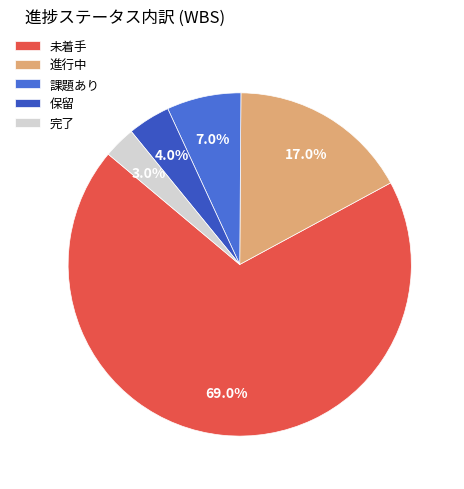

Do 保留 and 課題あり together represent more than half of the pie?

No